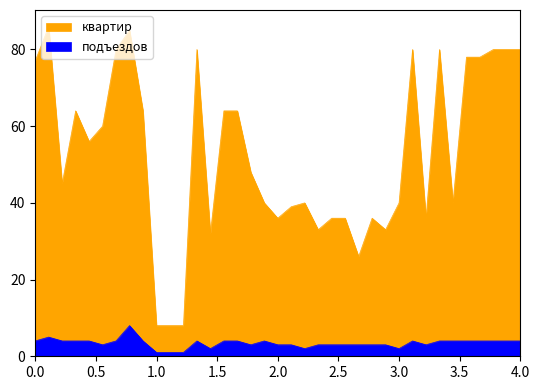

In подъездов, how many points are lower than both neighbors (excluding endpoints)?

6